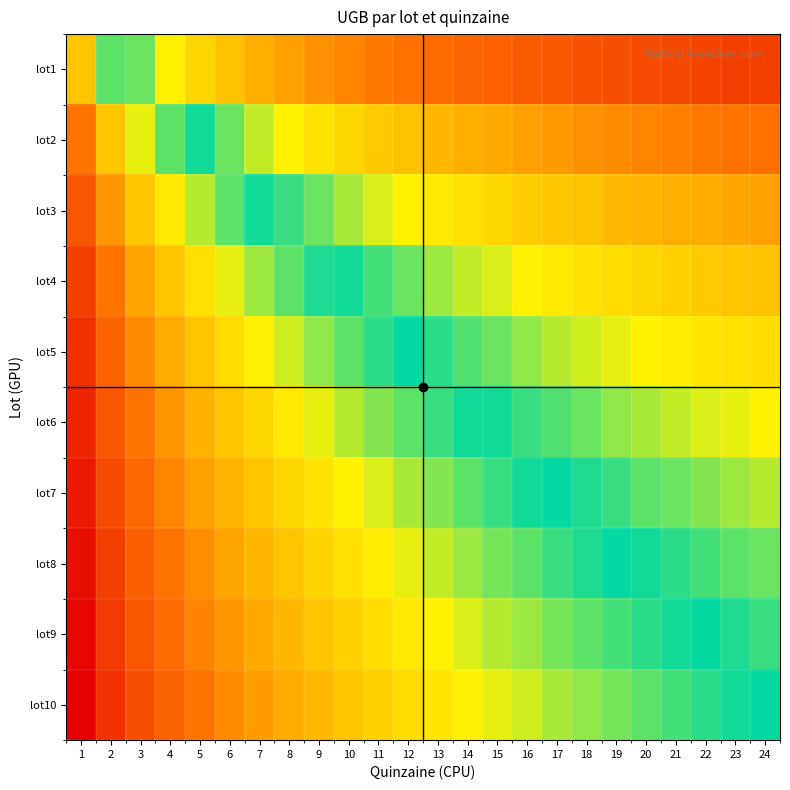

Which category has the lowest value across all series?

24